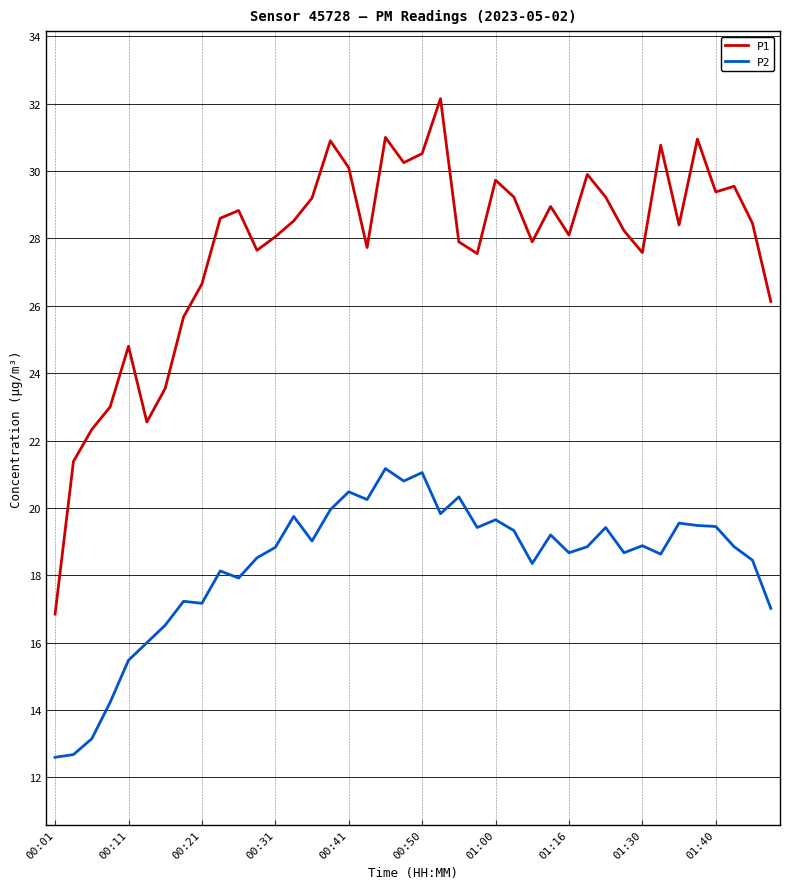

What is the difference between the maximum and minimum values in the P2 series?

8.6